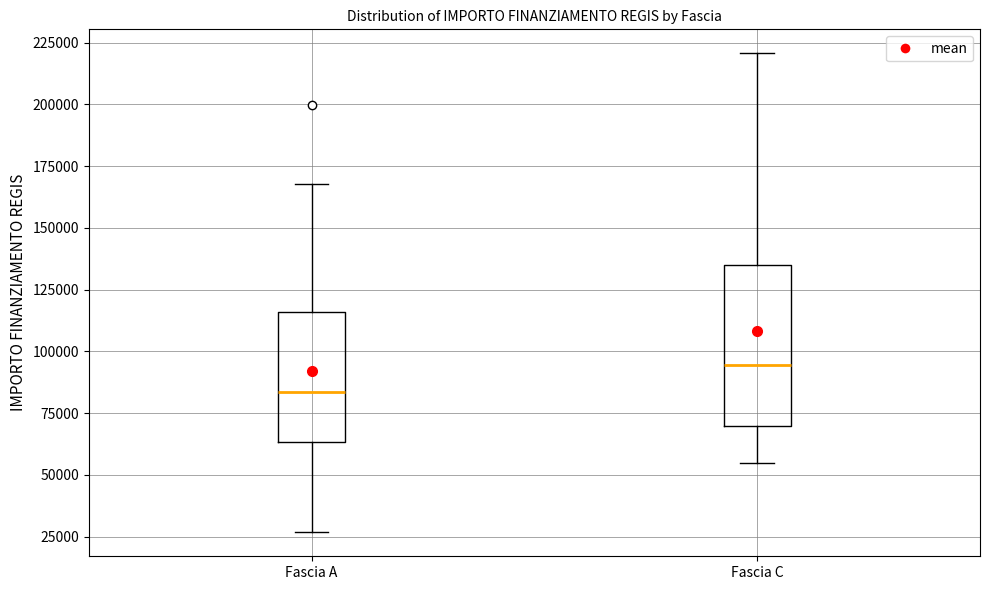

Where does the median line of the box for Fascia A sit on the y-axis? The values are not printed on the chart, so give them approximately, as read against the axis.

85000